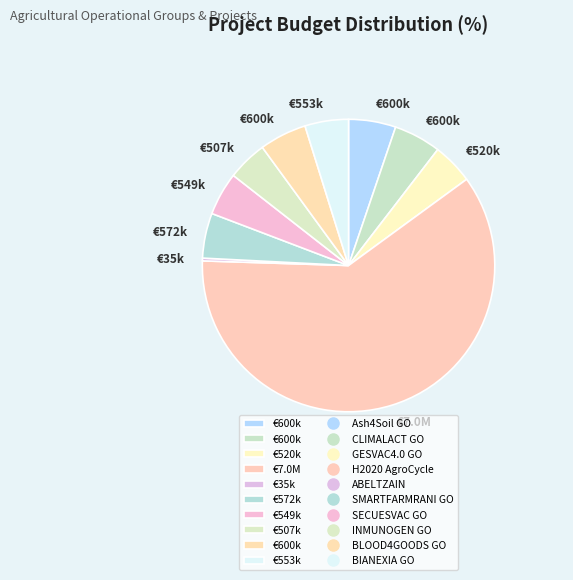

Does any single category account for the majority?

Yes